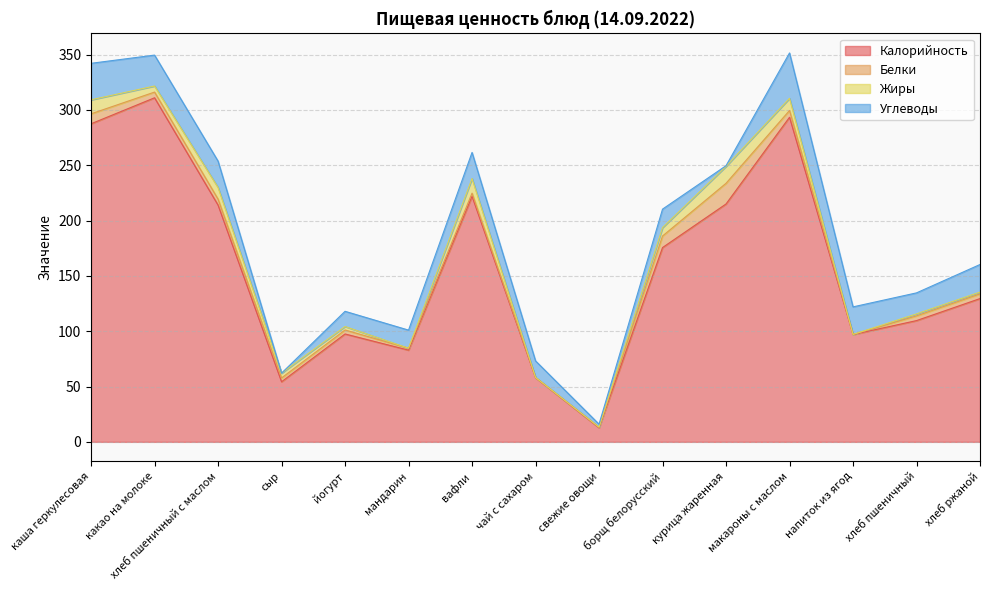

After their last crossing, which series has the higher values: Углеводы or Жиры?

Углеводы